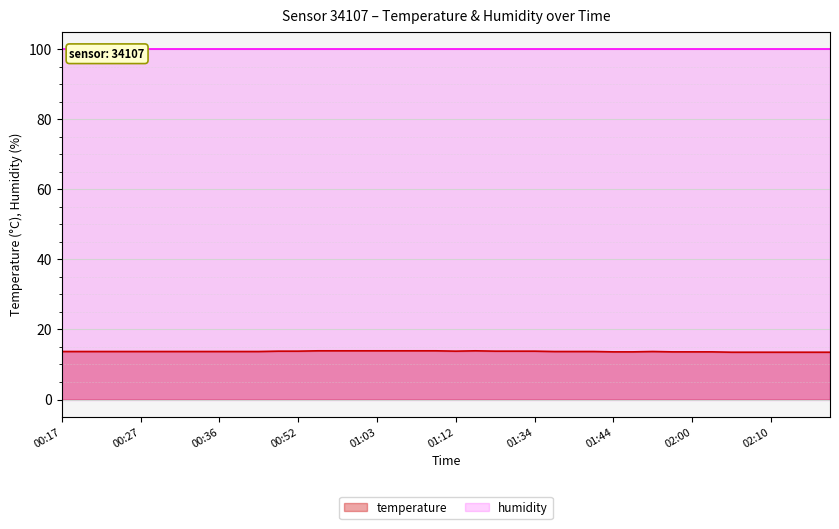

Where is the first local minimum?

01:12